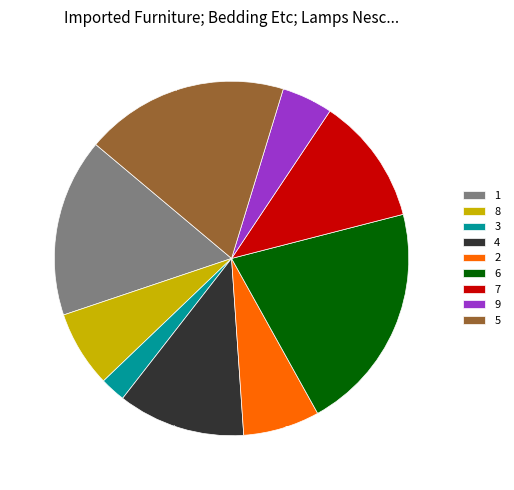

How many segments does this pie chart have?

9